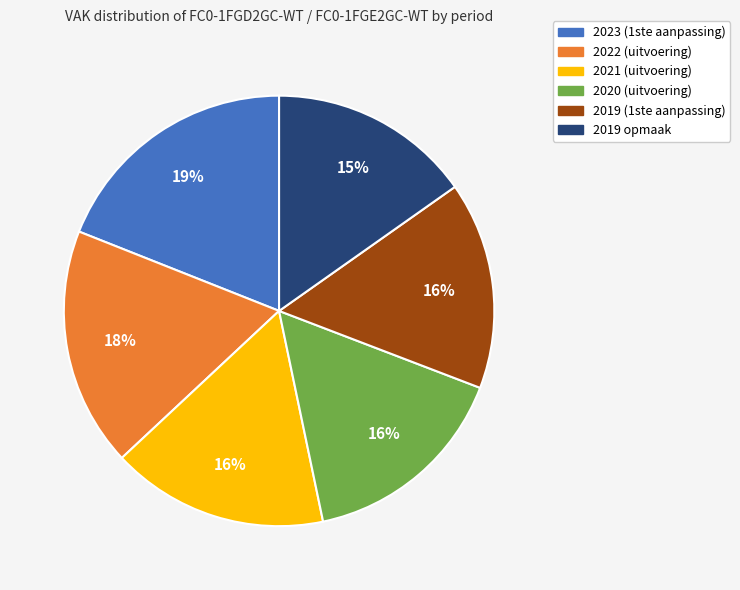

To the nearest percent, what is the combined percentage of 2023 (1ste aanpassing) and 2021 (uitvoering)?

35%